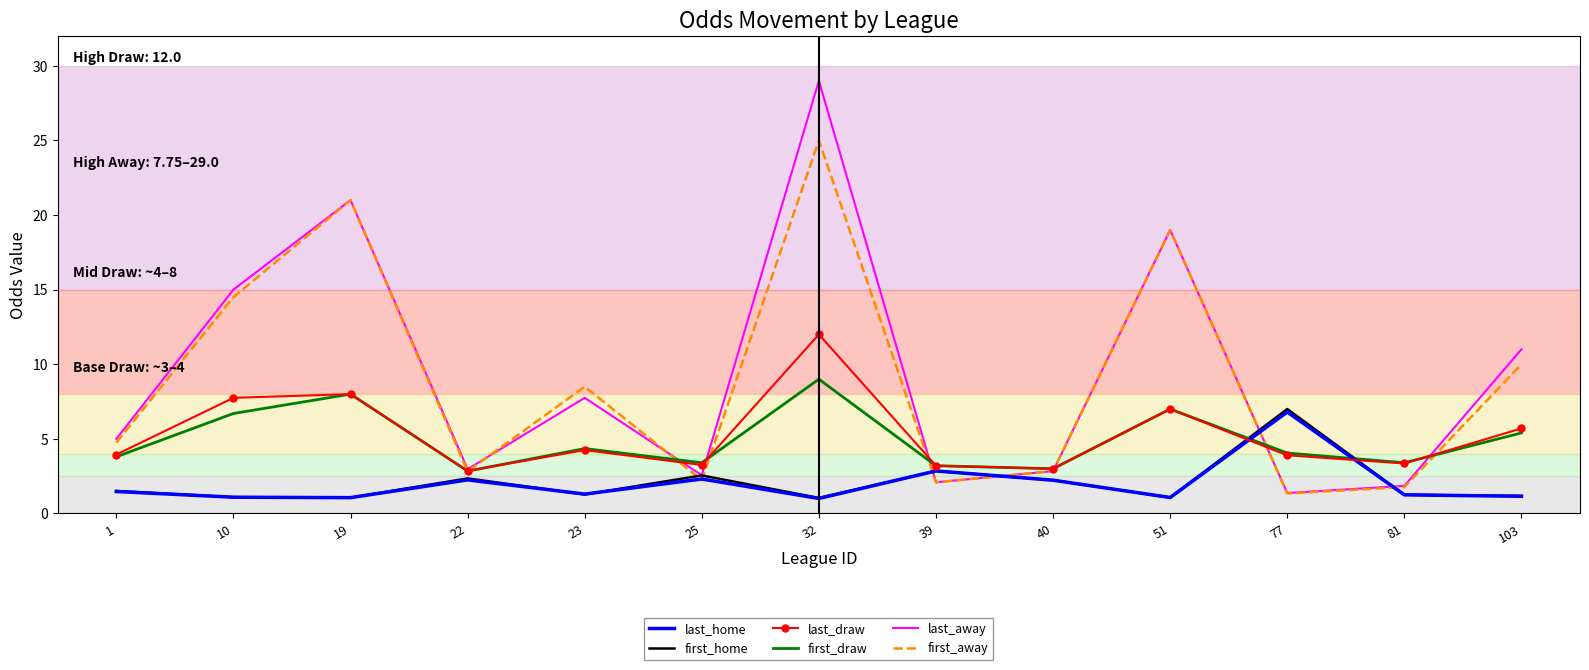

True or false: first_draw and last_home intersect in this chart.

True